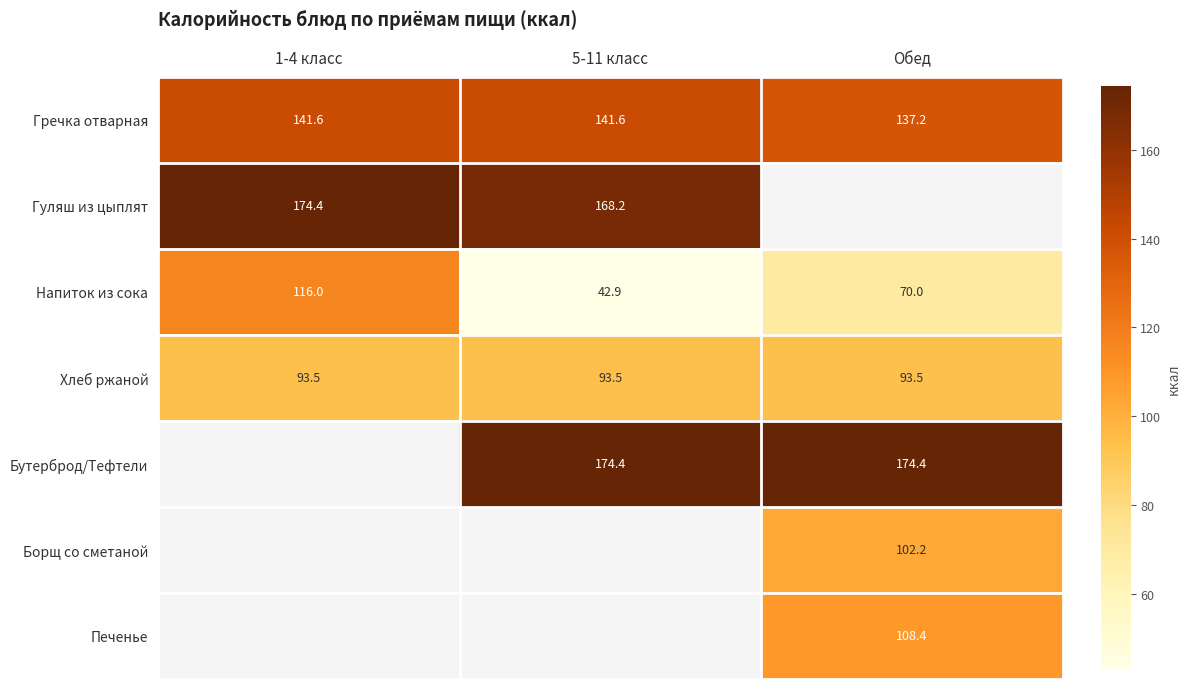

Rank the categories by Напиток из сока value from highest to lowest.

1-4 класс, Обед, 5-11 класс